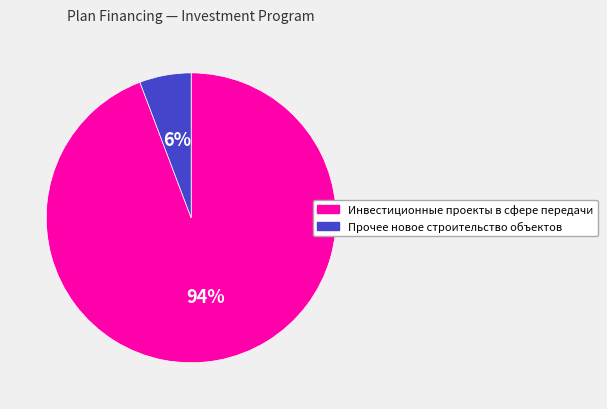

To the nearest percent, what portion does Инвестиционные проекты в сфере передачи represent?

94%